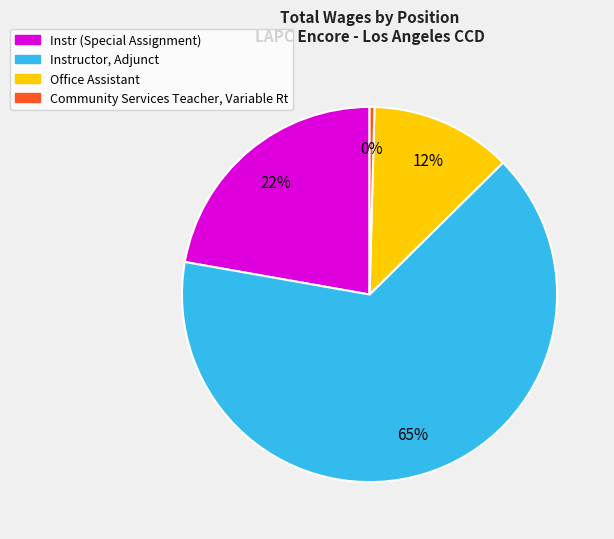

What is the ratio of the value at Office Assistant to the value at Instr (Special Assignment)?

0.5